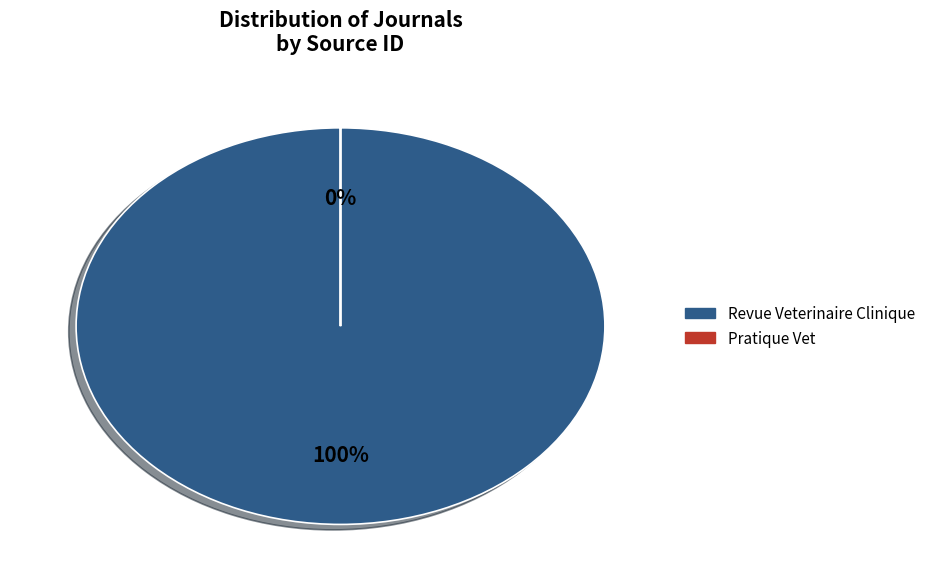

The Revue Veterinaire Clinique slice represents 100% of the pie. True or false?

True